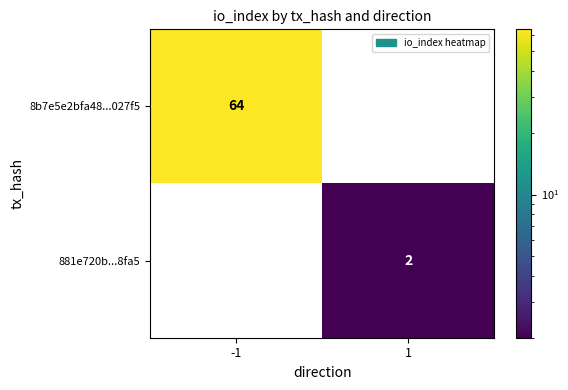

What is the total value across all series at -1?

64